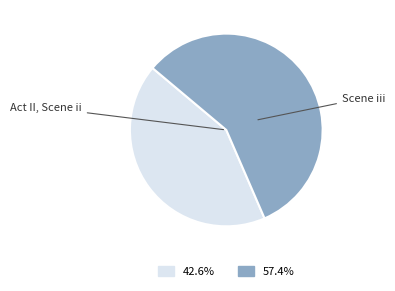

The Act II, Scene ii slice represents 32% of the pie. True or false?

False